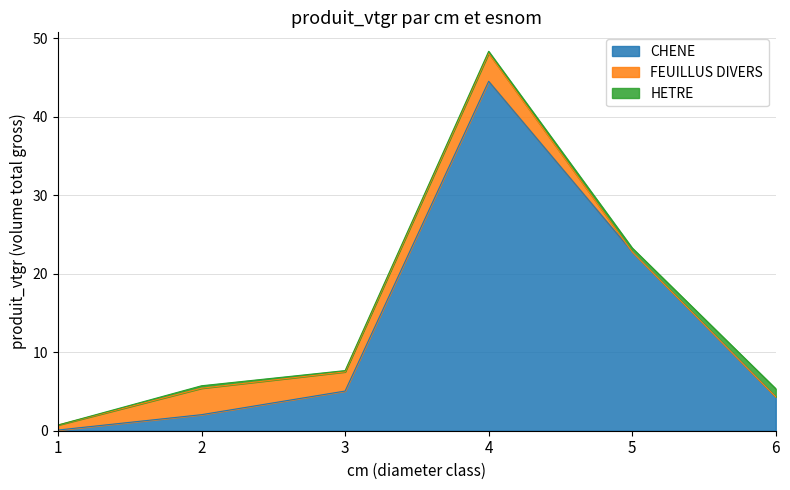

How many interior local valleys does the FEUILLUS DIVERS series have?

1